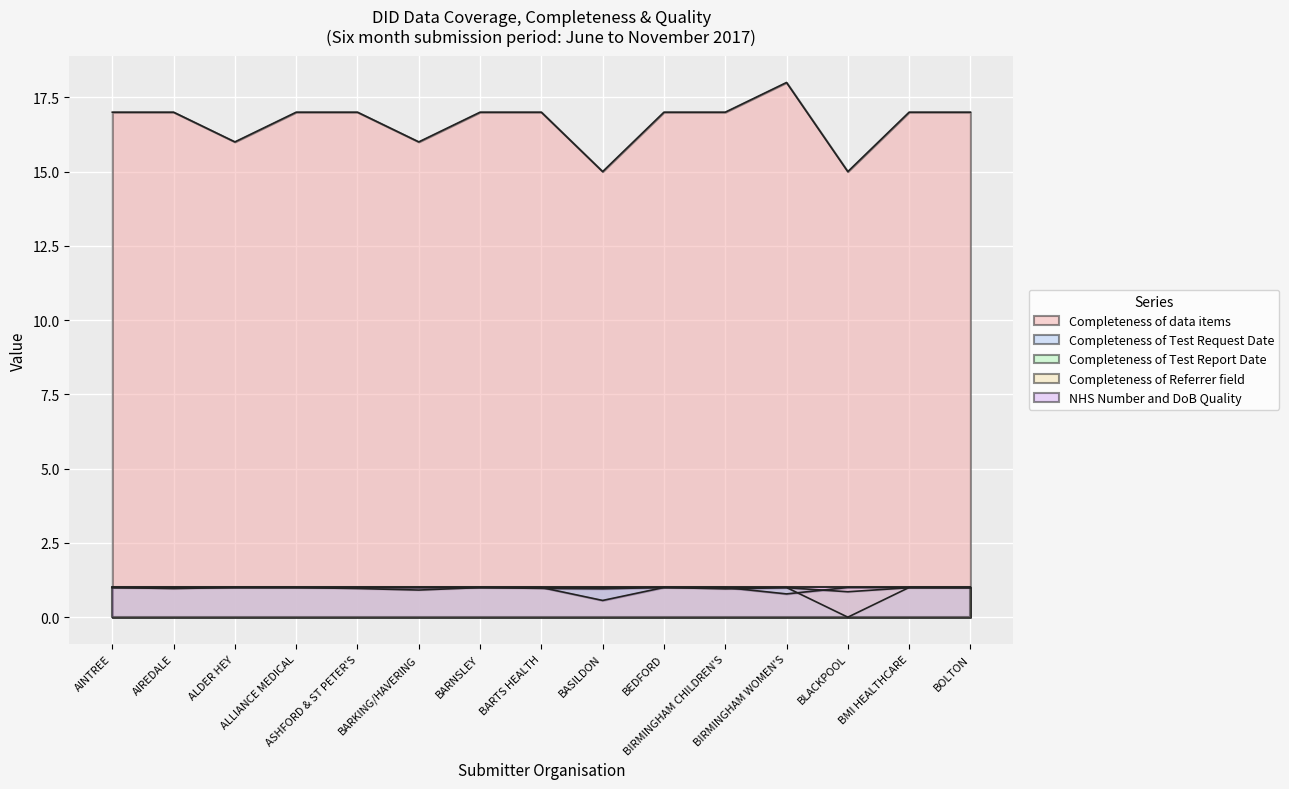

What are all the series names shown in the legend?

Completeness of data items, Completeness of Test Request Date, Completeness of Test Report Date, Completeness of Referrer field, NHS Number and DoB Quality